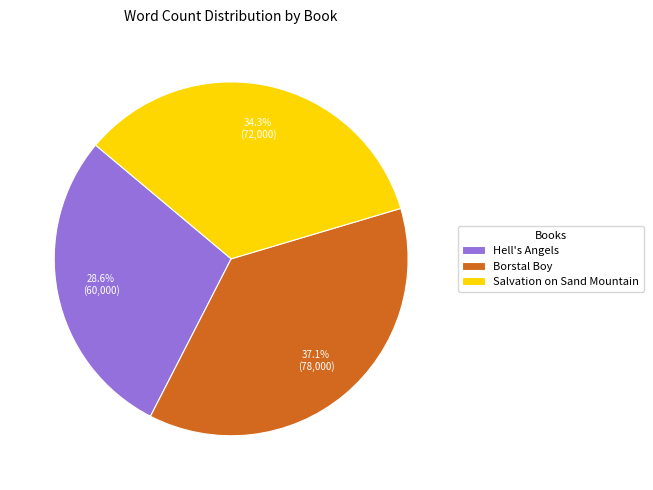

To the nearest percent, what portion does Hell's Angels represent?

29%